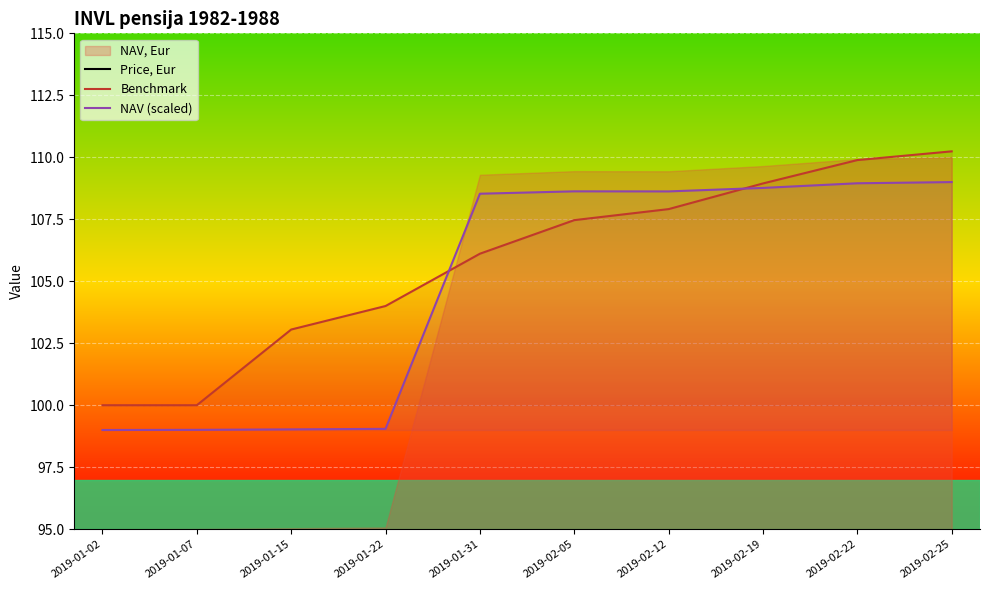

Rank the categories by Price, Eur value from highest to lowest.

2019-02-25, 2019-02-22, 2019-02-19, 2019-02-12, 2019-02-05, 2019-01-31, 2019-01-22, 2019-01-15, 2019-01-02, 2019-01-07